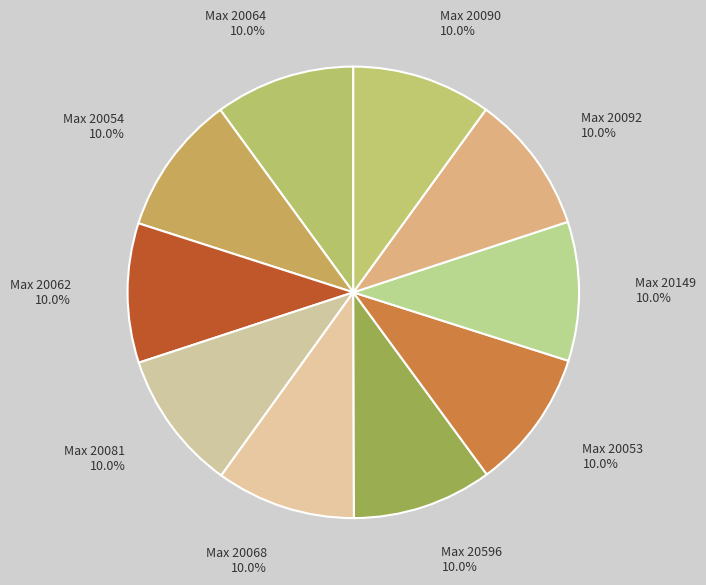

How many slices are in this pie chart?

10